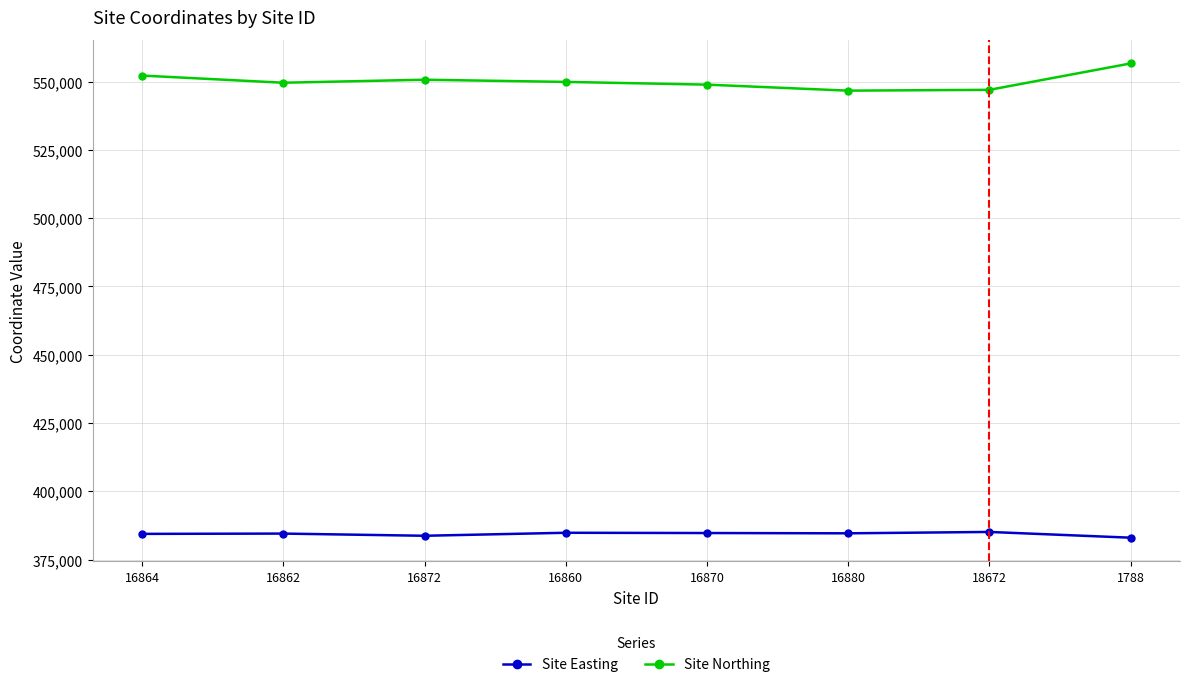

List the series in order of their overall mean, lowest first.

Site Easting, Site Northing